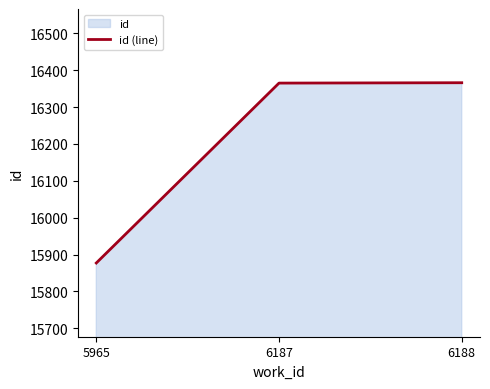

How many series are shown in this chart?

1